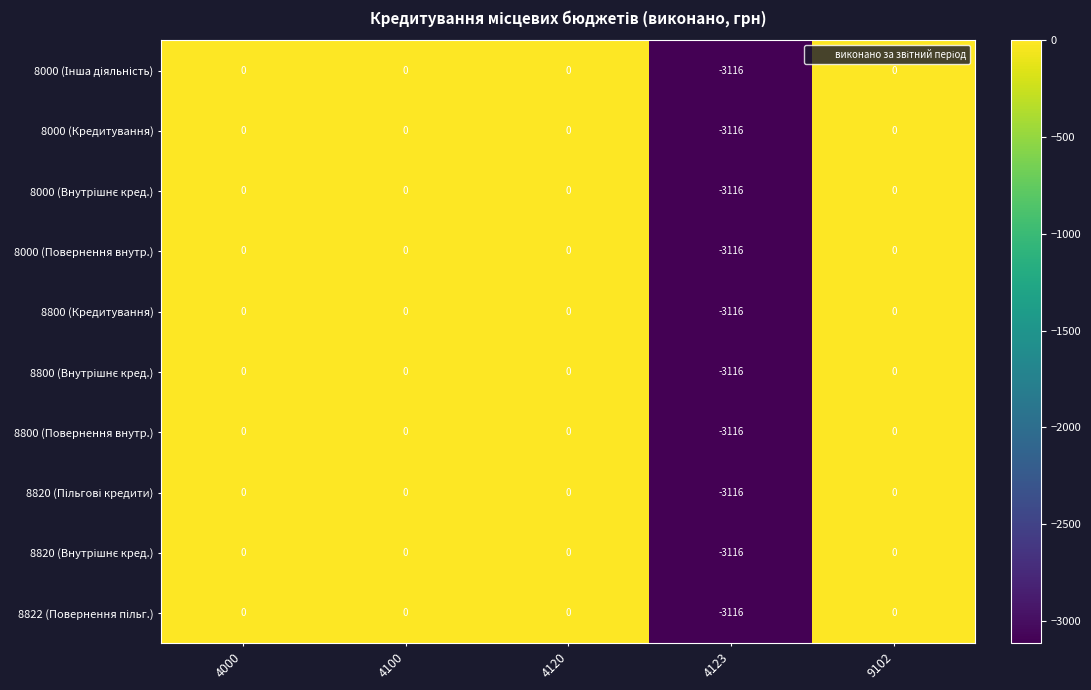

Where is 8000 (Кредитування) nearest to the value -1558?

4000